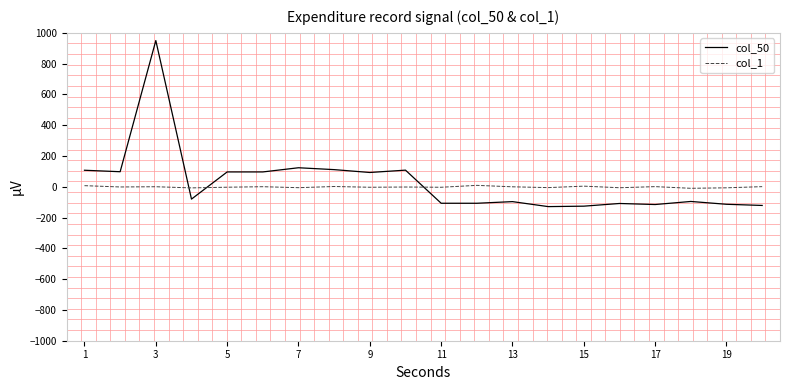

Rank the series by their maximum value, from lowest to highest.

col_1, col_50